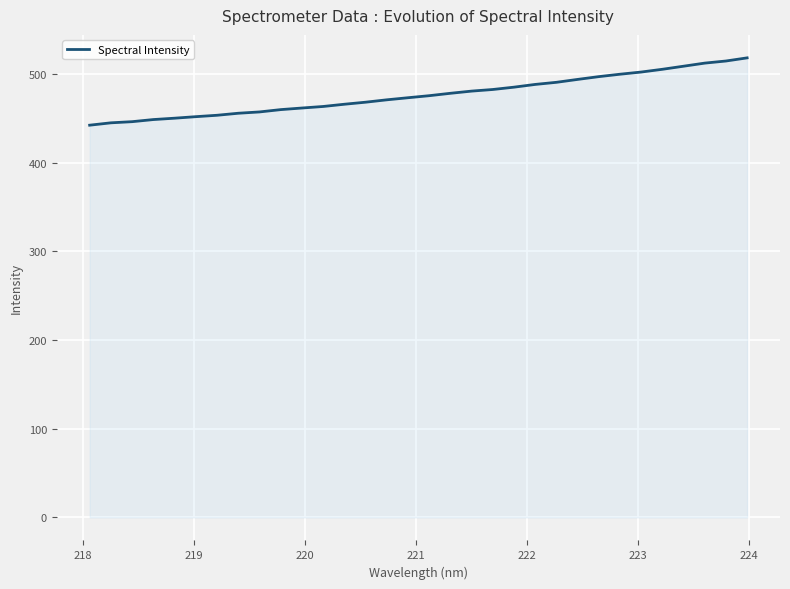

What is the maximum value shown in the chart?

518.1